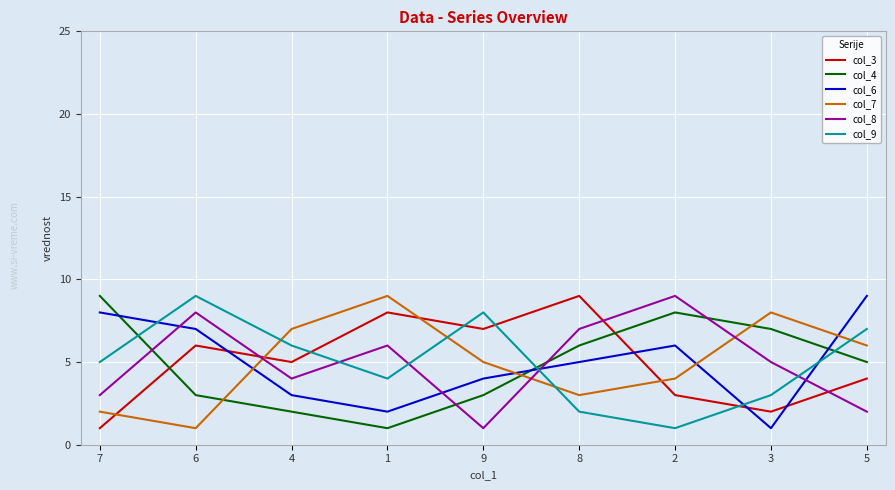

Reading right to left, extract all data points from this chart.

col_3: 4	2	3	9	7	8	5	6	1
col_4: 5	7	8	6	3	1	2	3	9
col_6: 9	1	6	5	4	2	3	7	8
col_7: 6	8	4	3	5	9	7	1	2
col_8: 2	5	9	7	1	6	4	8	3
col_9: 7	3	1	2	8	4	6	9	5